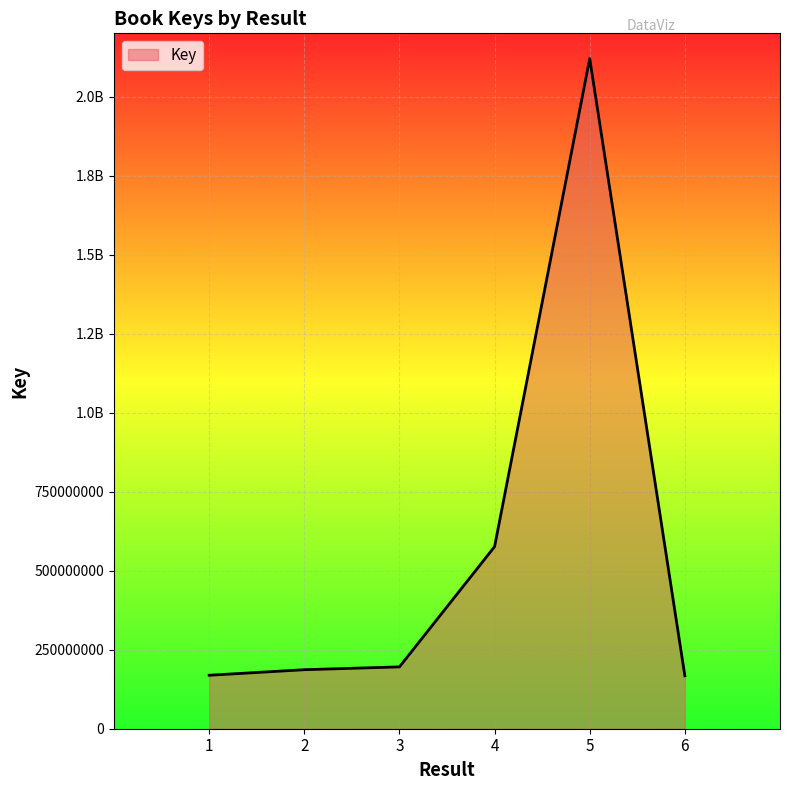

What is the ratio of the value at 2 to the value at 1?

1.1